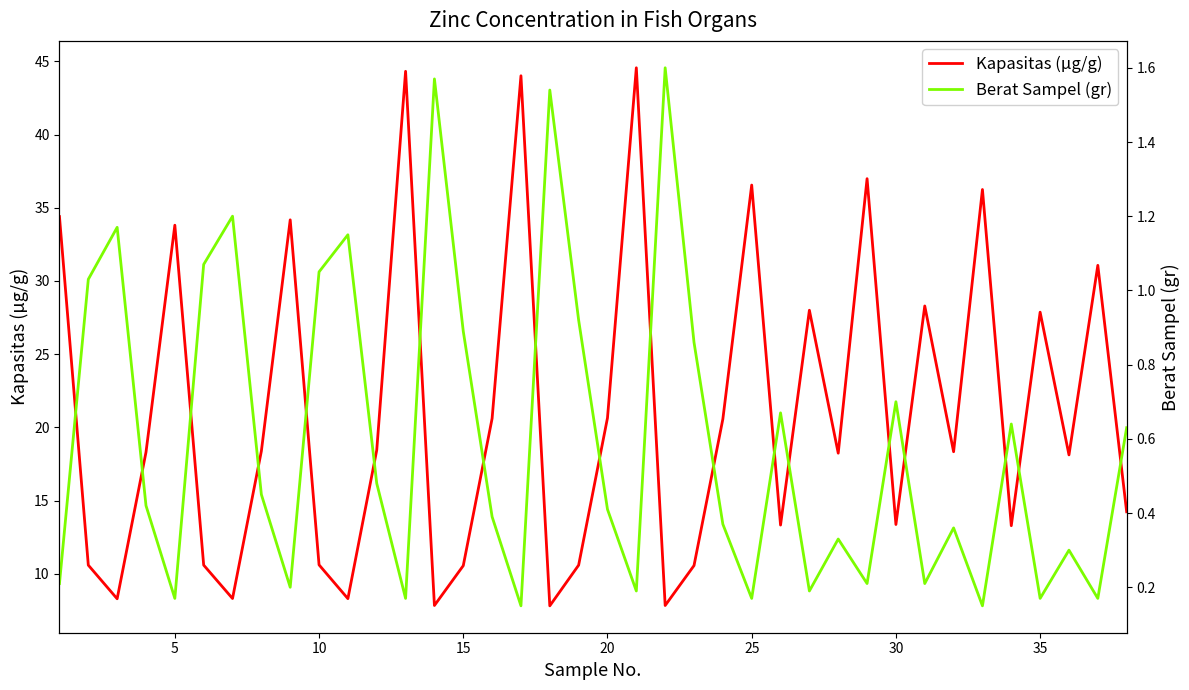

Which series has the largest total across all categories?

Kapasitas (µg/g)